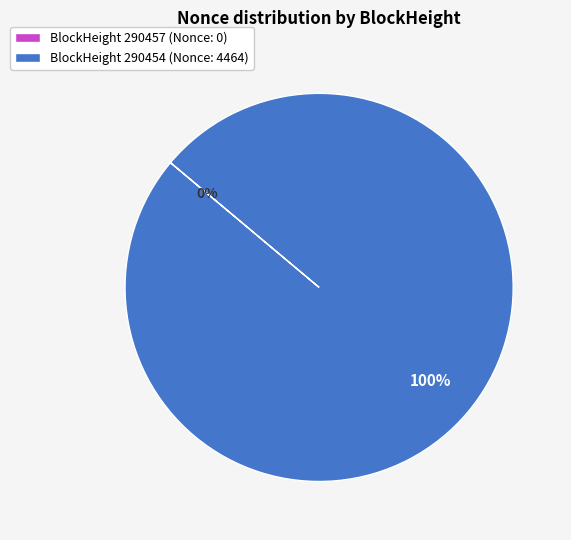

To the nearest percent, what is the average slice percentage?

50%